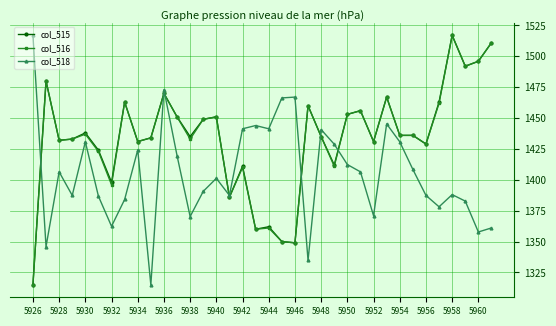

What is the value of the col_516 point at the 22nd from the left?

1460.0